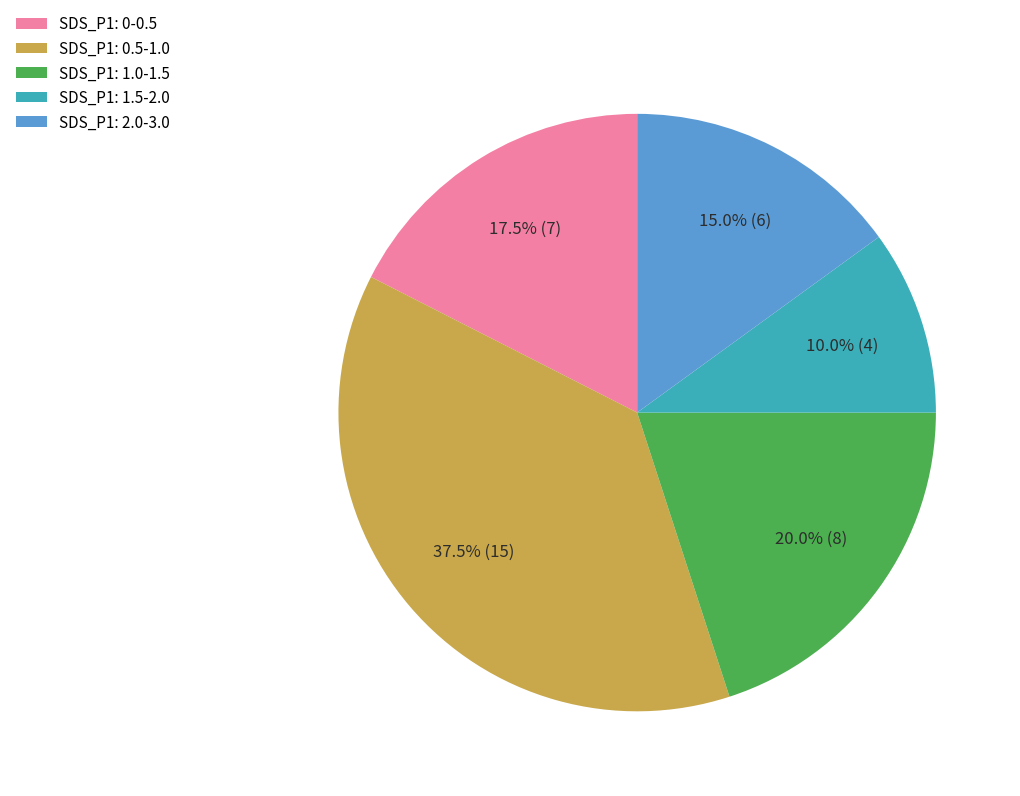

Which category has the biggest portion of the pie?

SDS_P1: 0.5-1.0